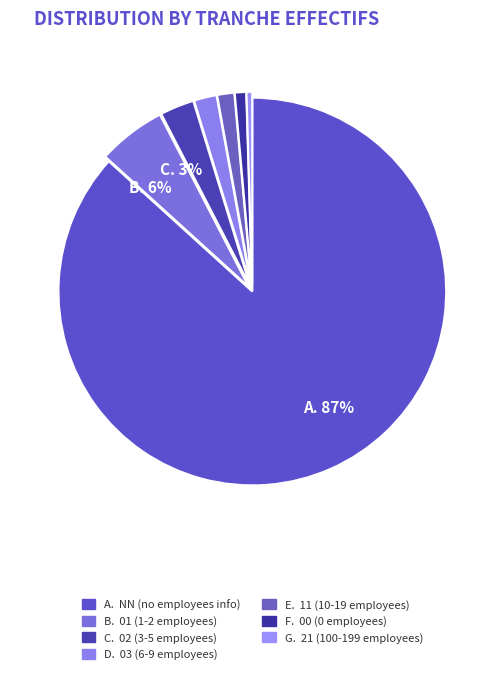

What is the majority slice?

NN